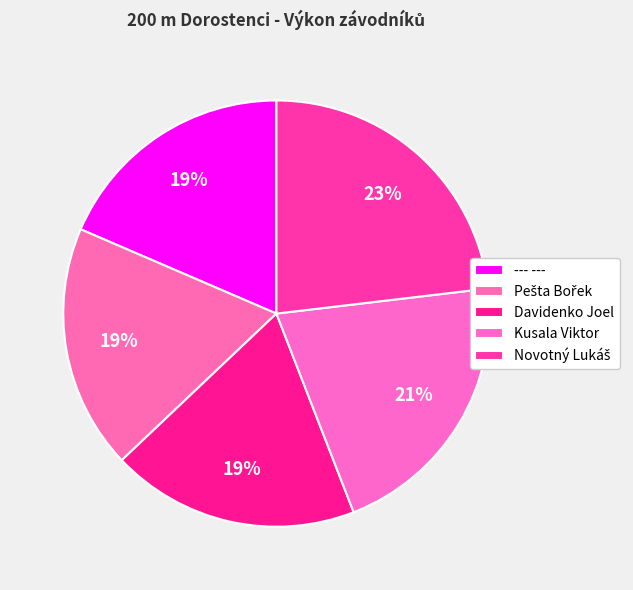

Do Novotný Lukáš and Pešta Bořek together represent more than half of the pie?

No